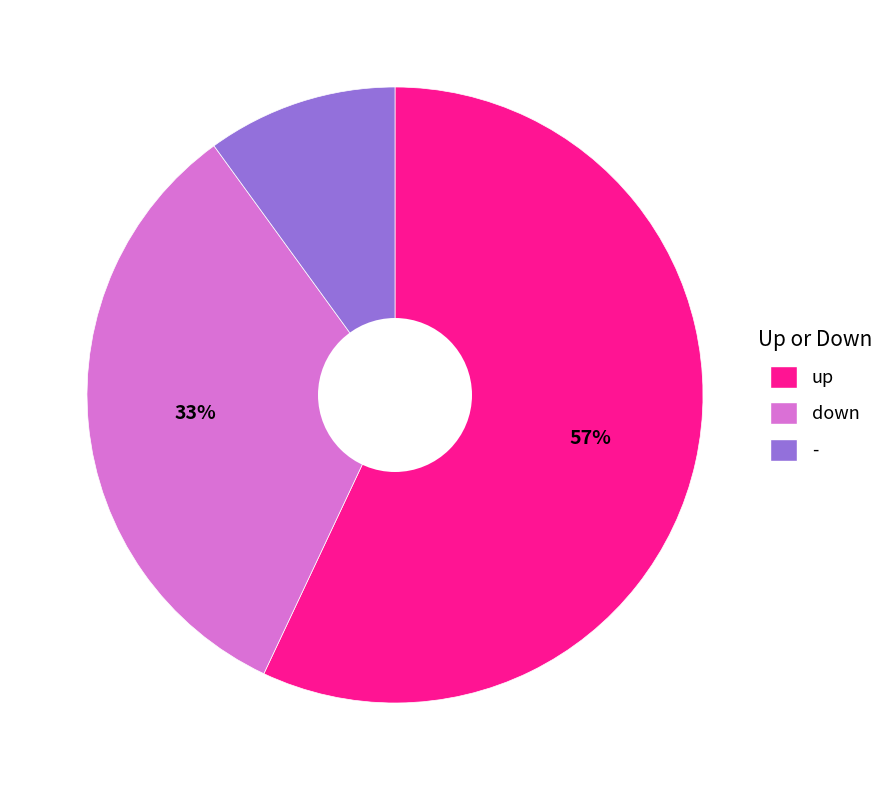

What is the smallest slice in the pie chart?

-